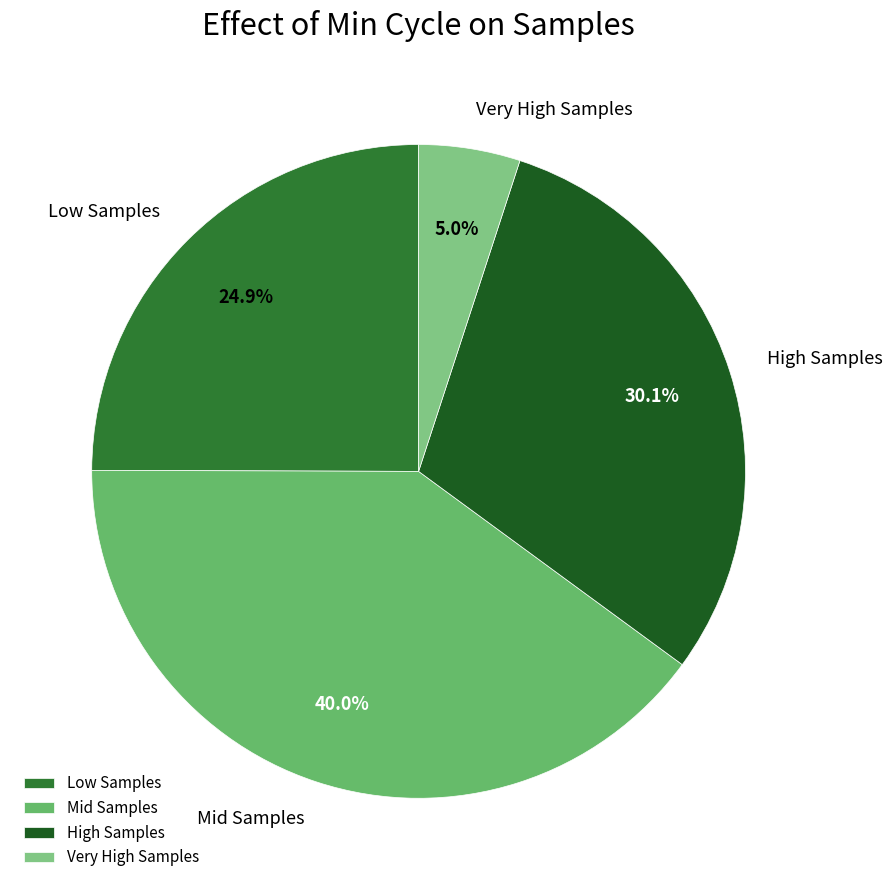

How many slices are in this pie chart?

4